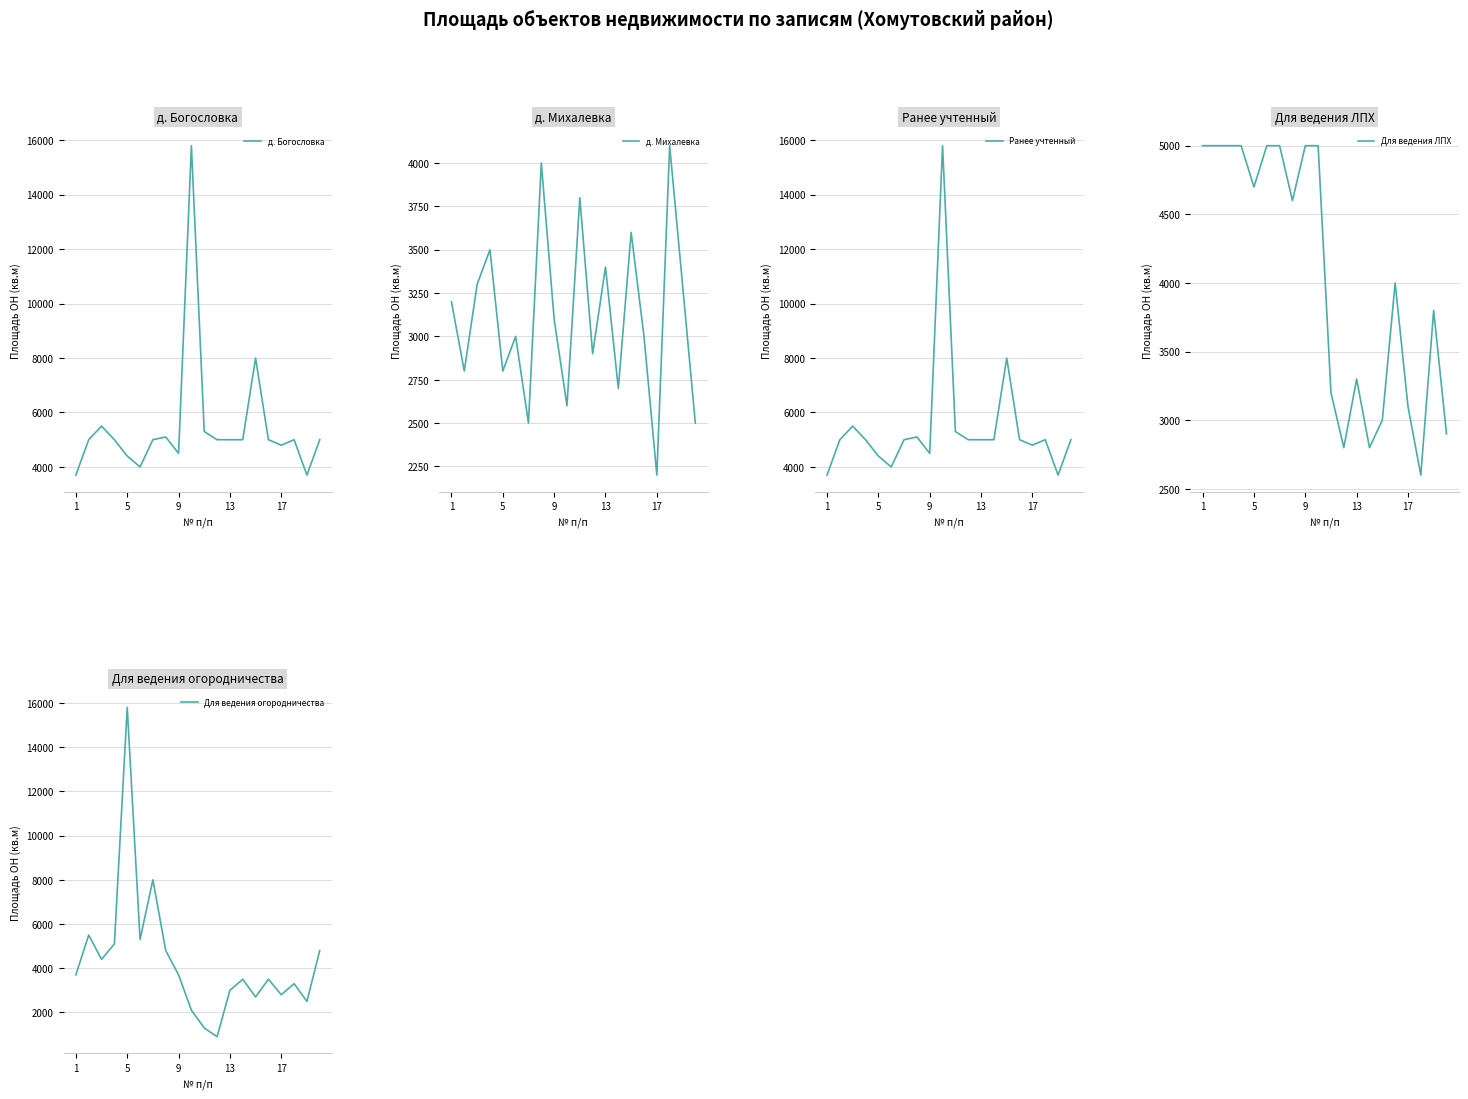

True or false: Ранее учтенный and д. Михалевка intersect in this chart.

False